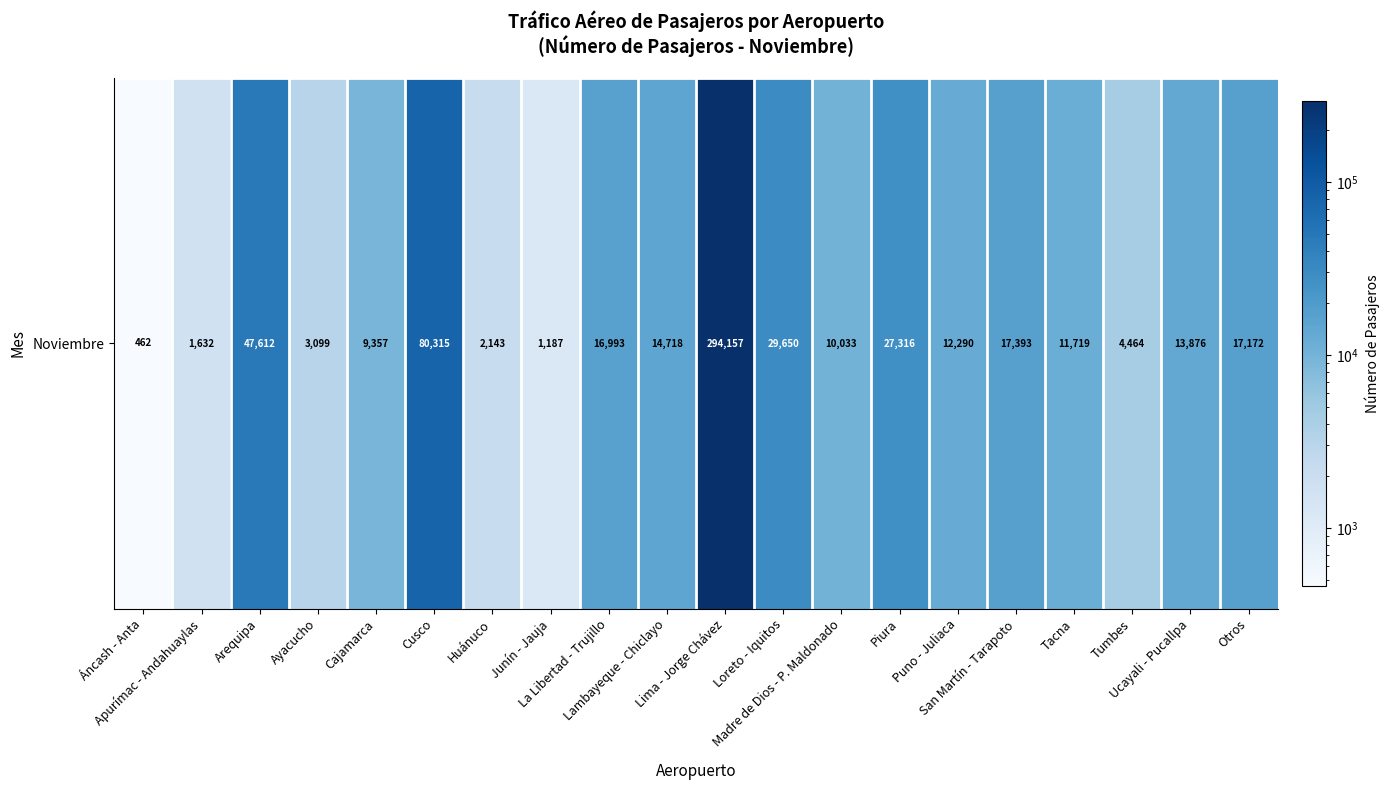

List the labels in order of value, largest first.

Lima - Jorge Chávez, Cusco, Arequipa, Loreto - Iquitos, Piura, San Martín - Tarapoto, Otros, La Libertad - Trujillo, Lambayeque - Chiclayo, Ucayali - Pucallpa, Puno - Juliaca, Tacna, Madre de Dios - P. Maldonado, Cajamarca, Tumbes, Ayacucho, Huánuco, Apurímac - Andahuaylas, Junín - Jauja, Áncash - Anta